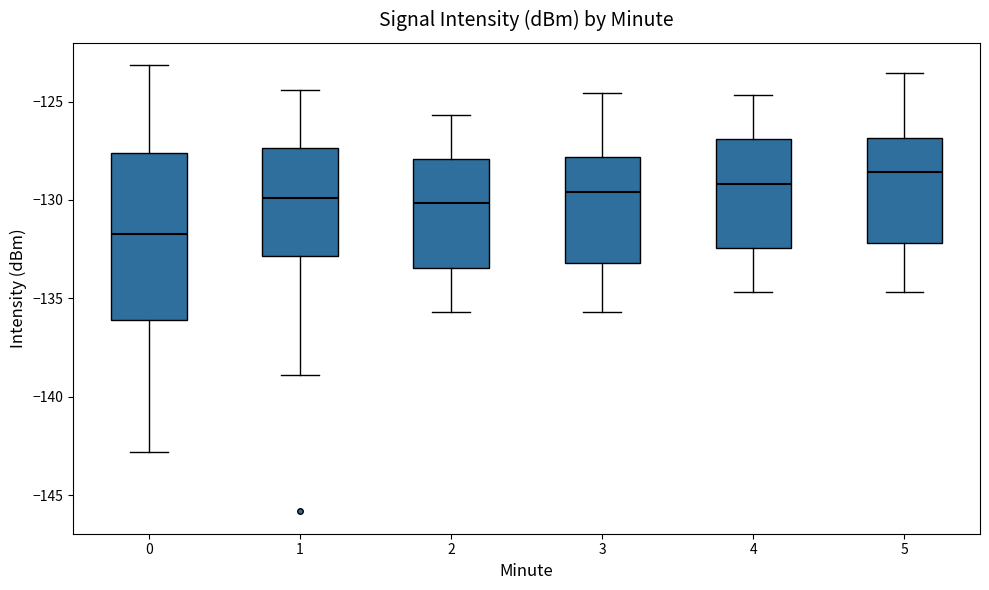

Which box's median line is the highest?

5